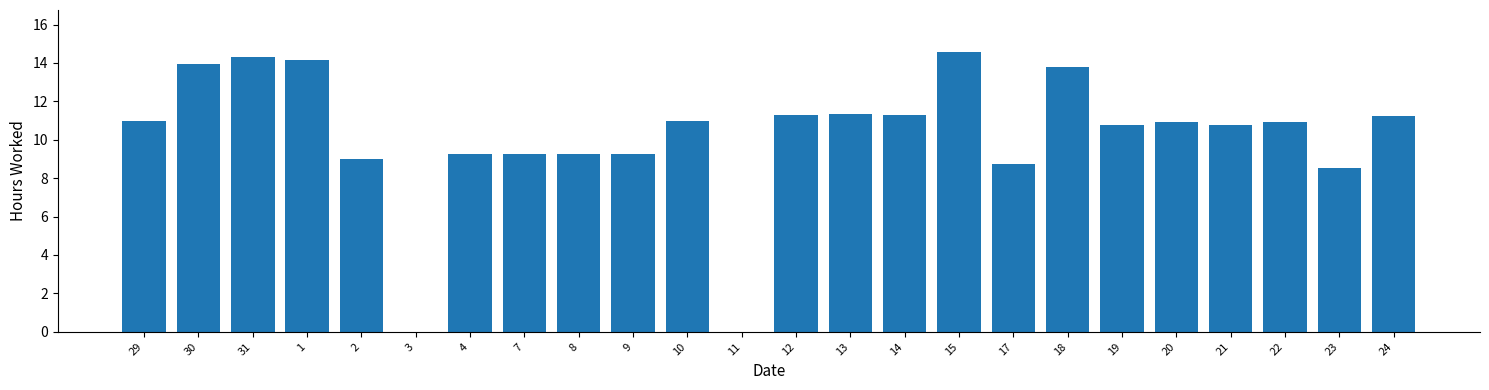

What is the greatest value displayed?

14.6